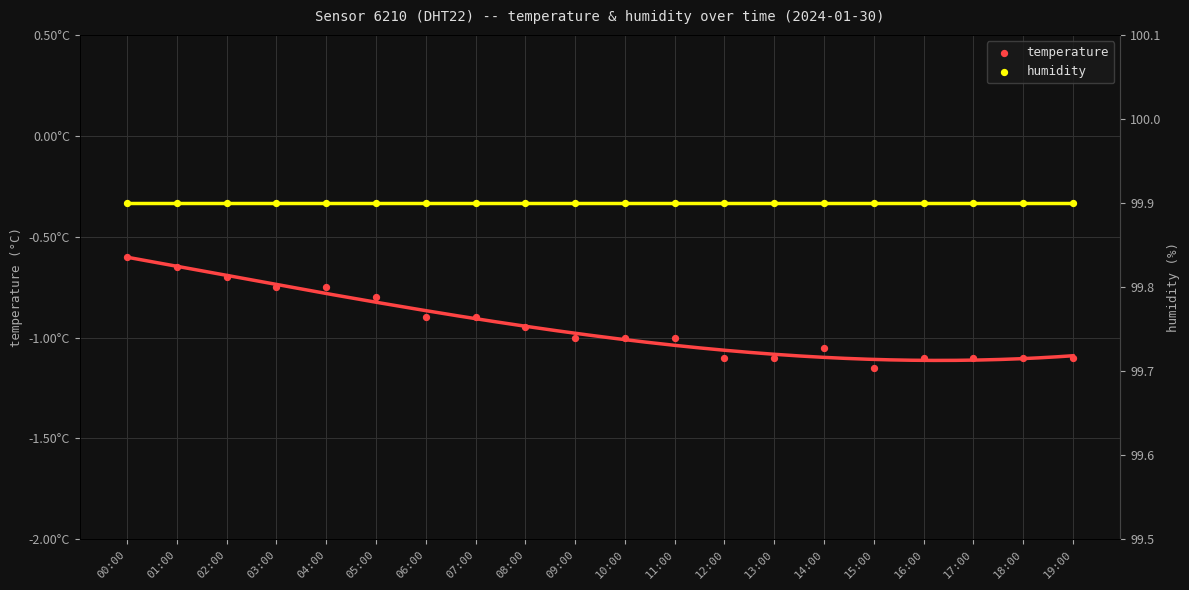

At which category is the sum across all series the highest?

00:00